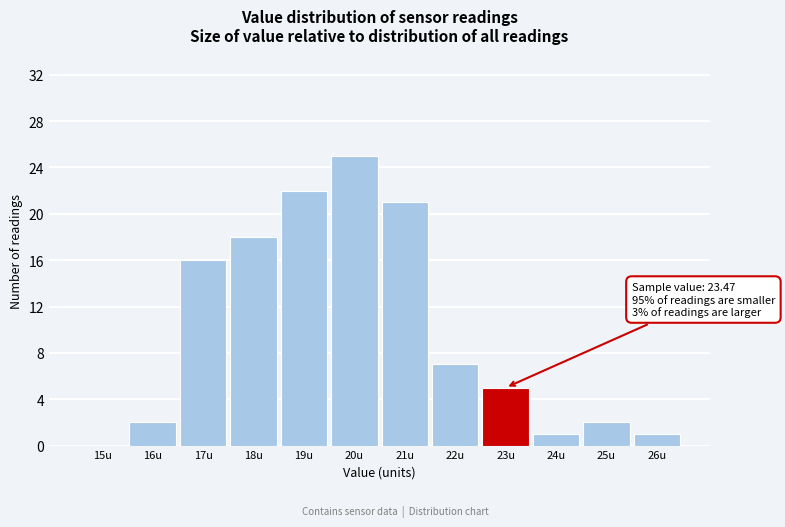

Reading left to right, extract all data points from this chart.

15u=0	16u=2	17u=16	18u=18	19u=22	20u=25	21u=21	22u=7	23u=5	24u=1	25u=2	26u=1